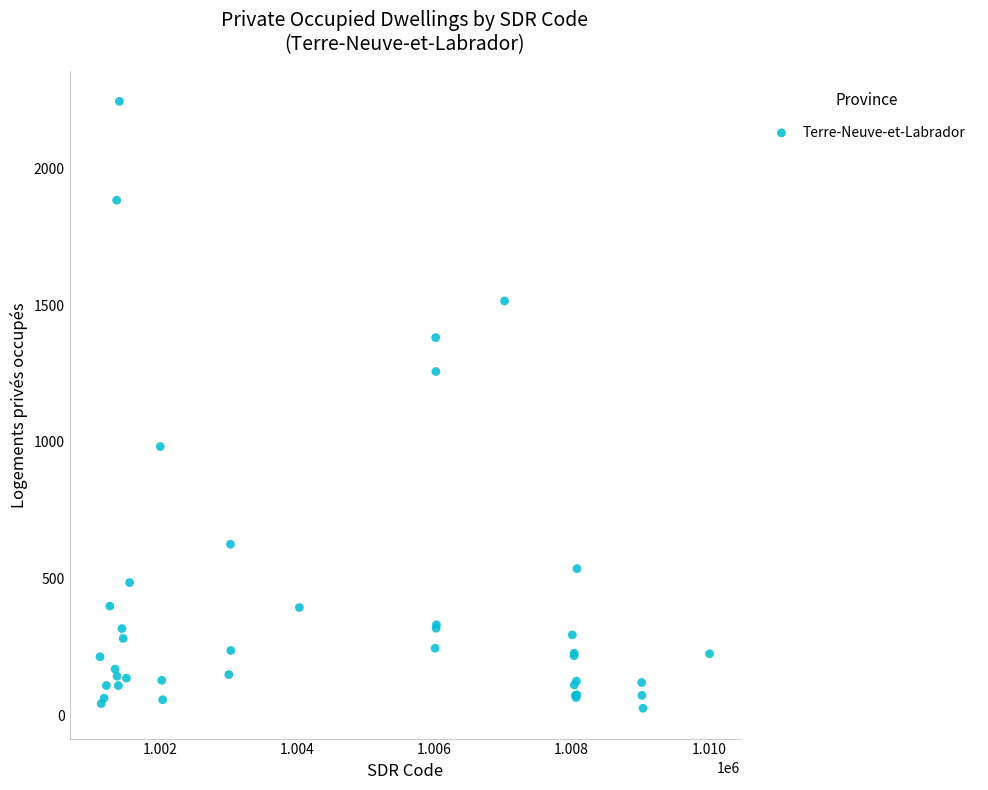

What Y value in the scatter plot is closest to 1135?

1257